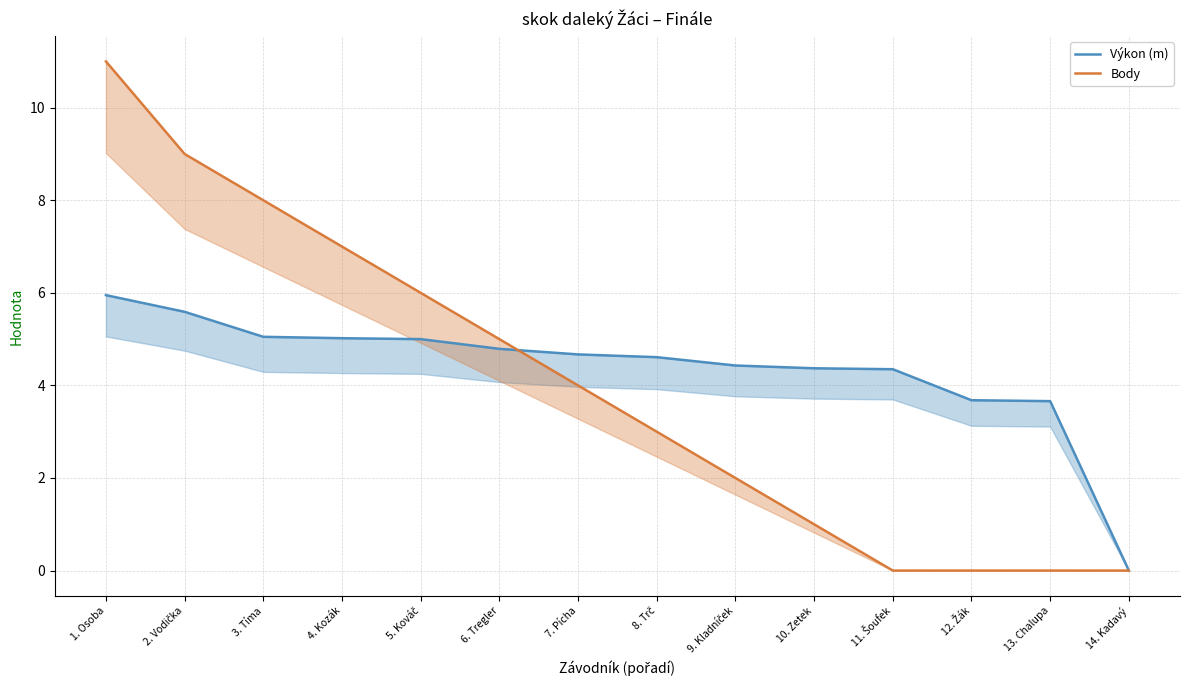

Does the chart have visible grid lines?

Yes